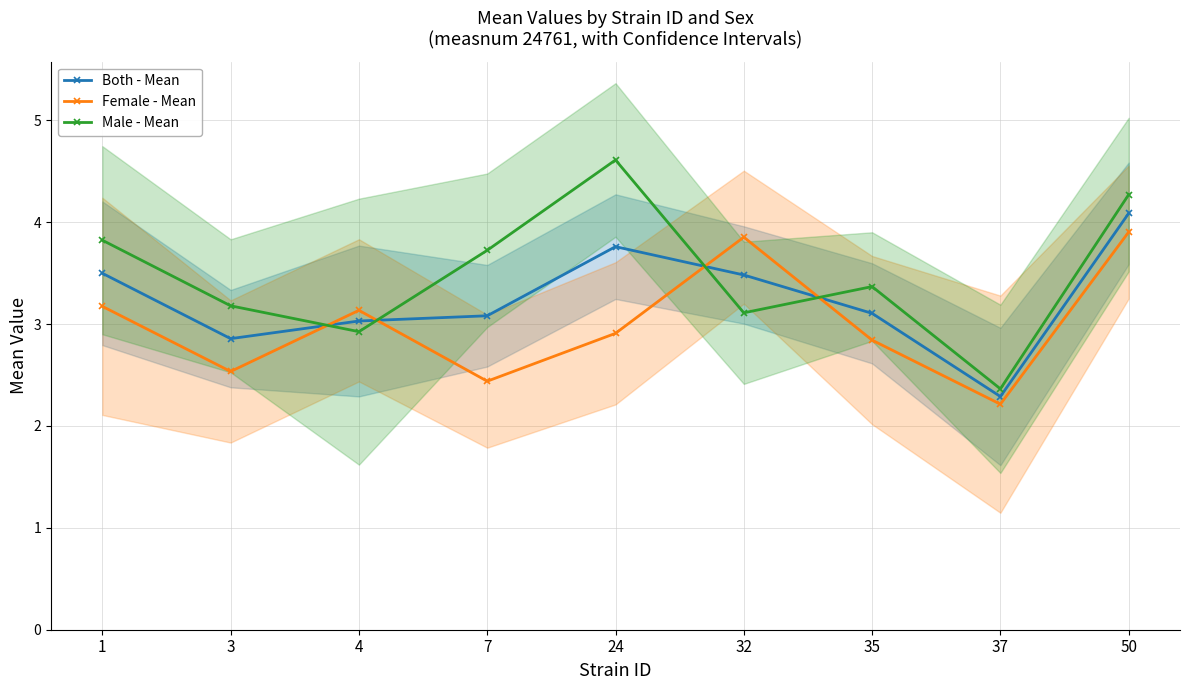

Is it true that Female - Mean equals 3.2 at 1?

True